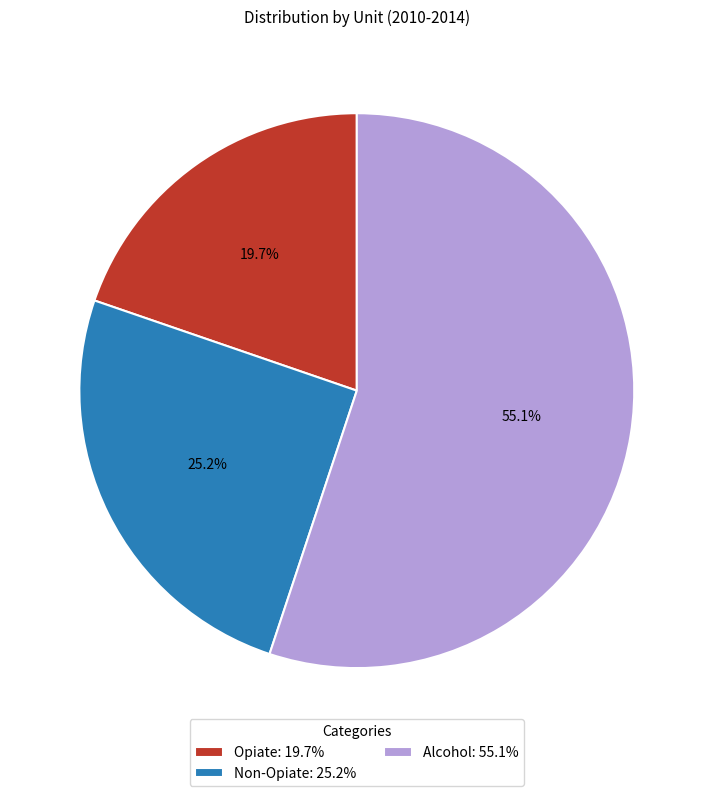

Approximately how many times larger is the value at Non-Opiate: 25.2% compared to Alcohol: 55.1%?

0.5